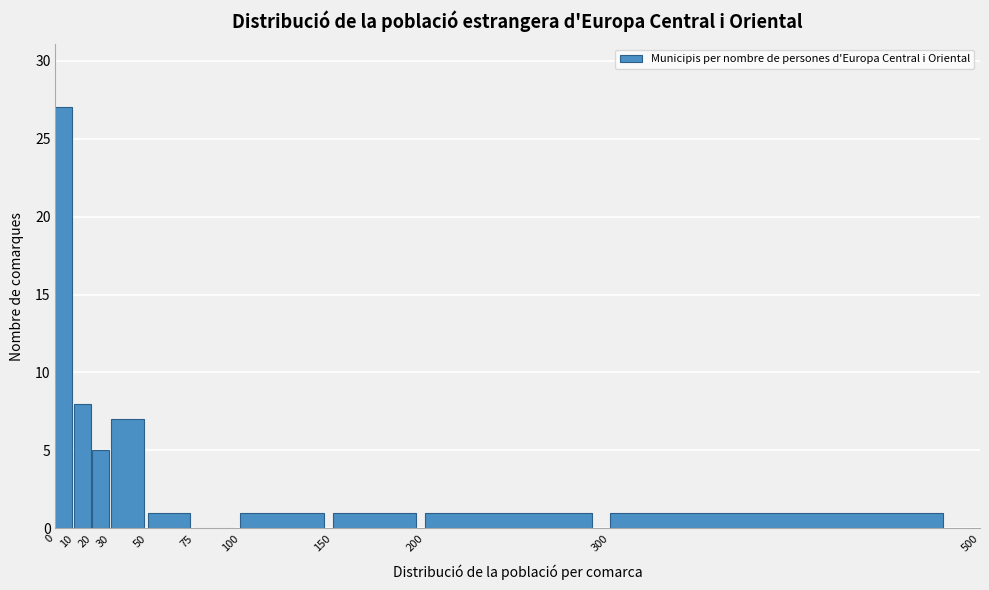

Over which range of the x-axis is the bar tallest?

0 to 10